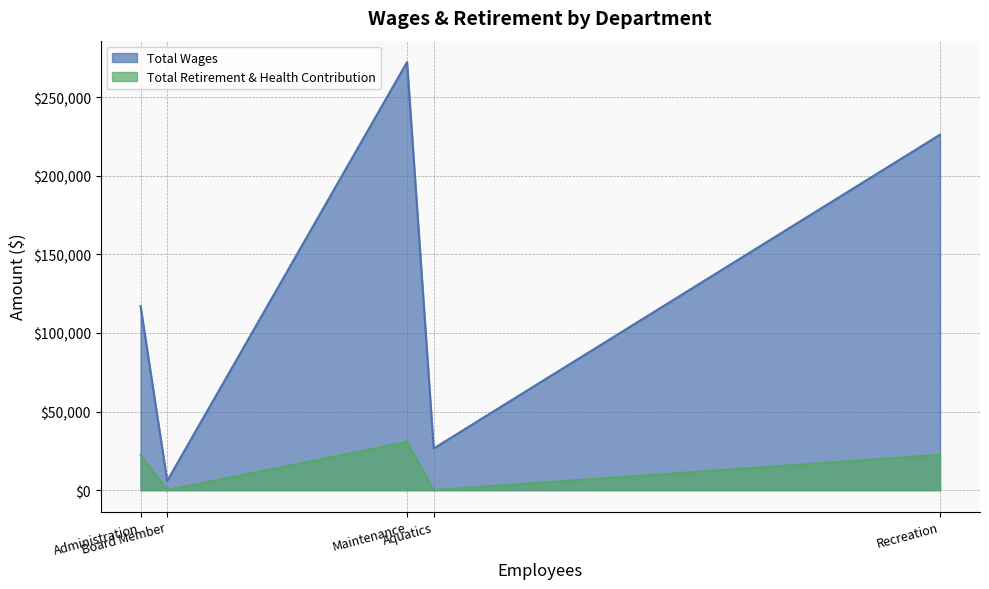

What is the total value across all series at Aquatics?

26519.0